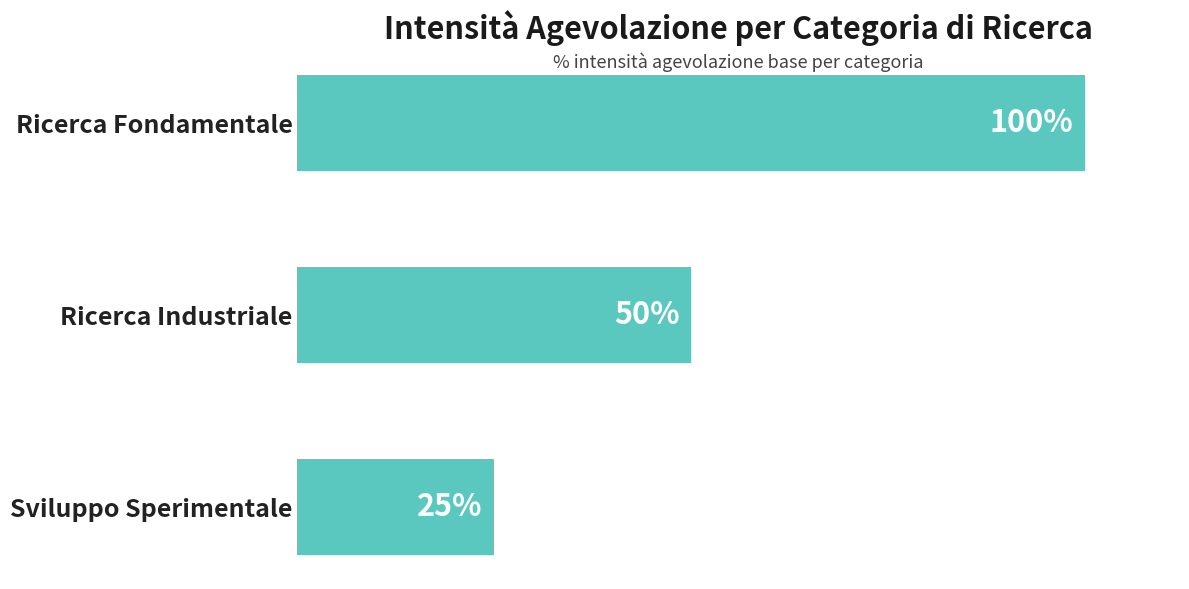

What is the sum of all values?

1.8